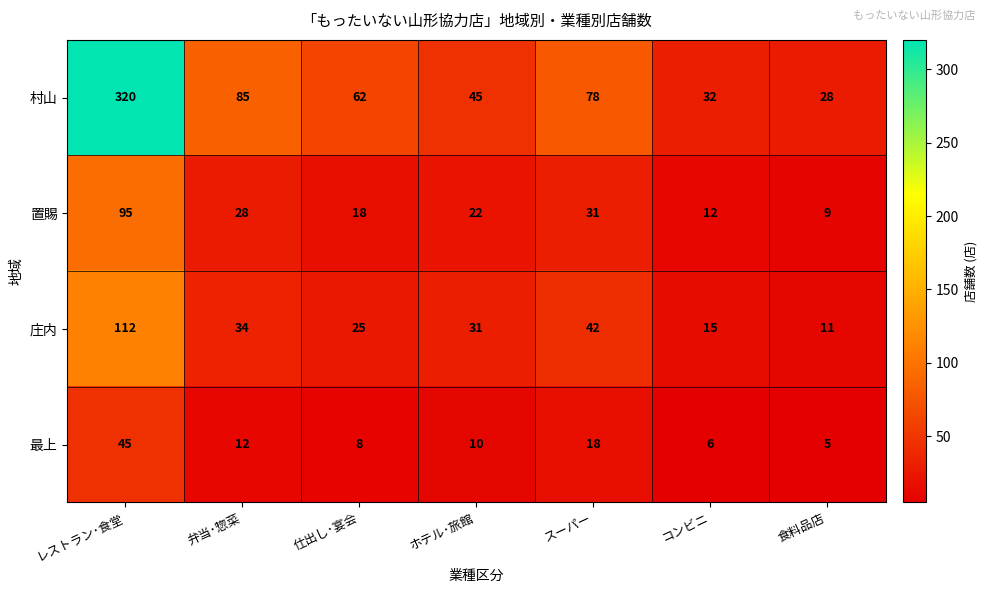

What is the average value of the 最上 series?

15